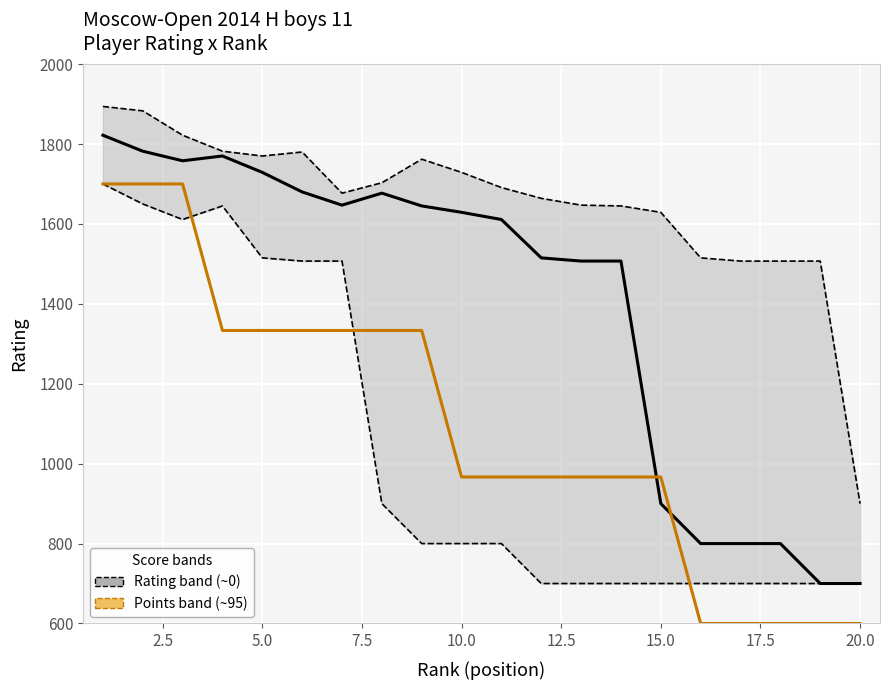

What is the smallest value displayed?

600.0